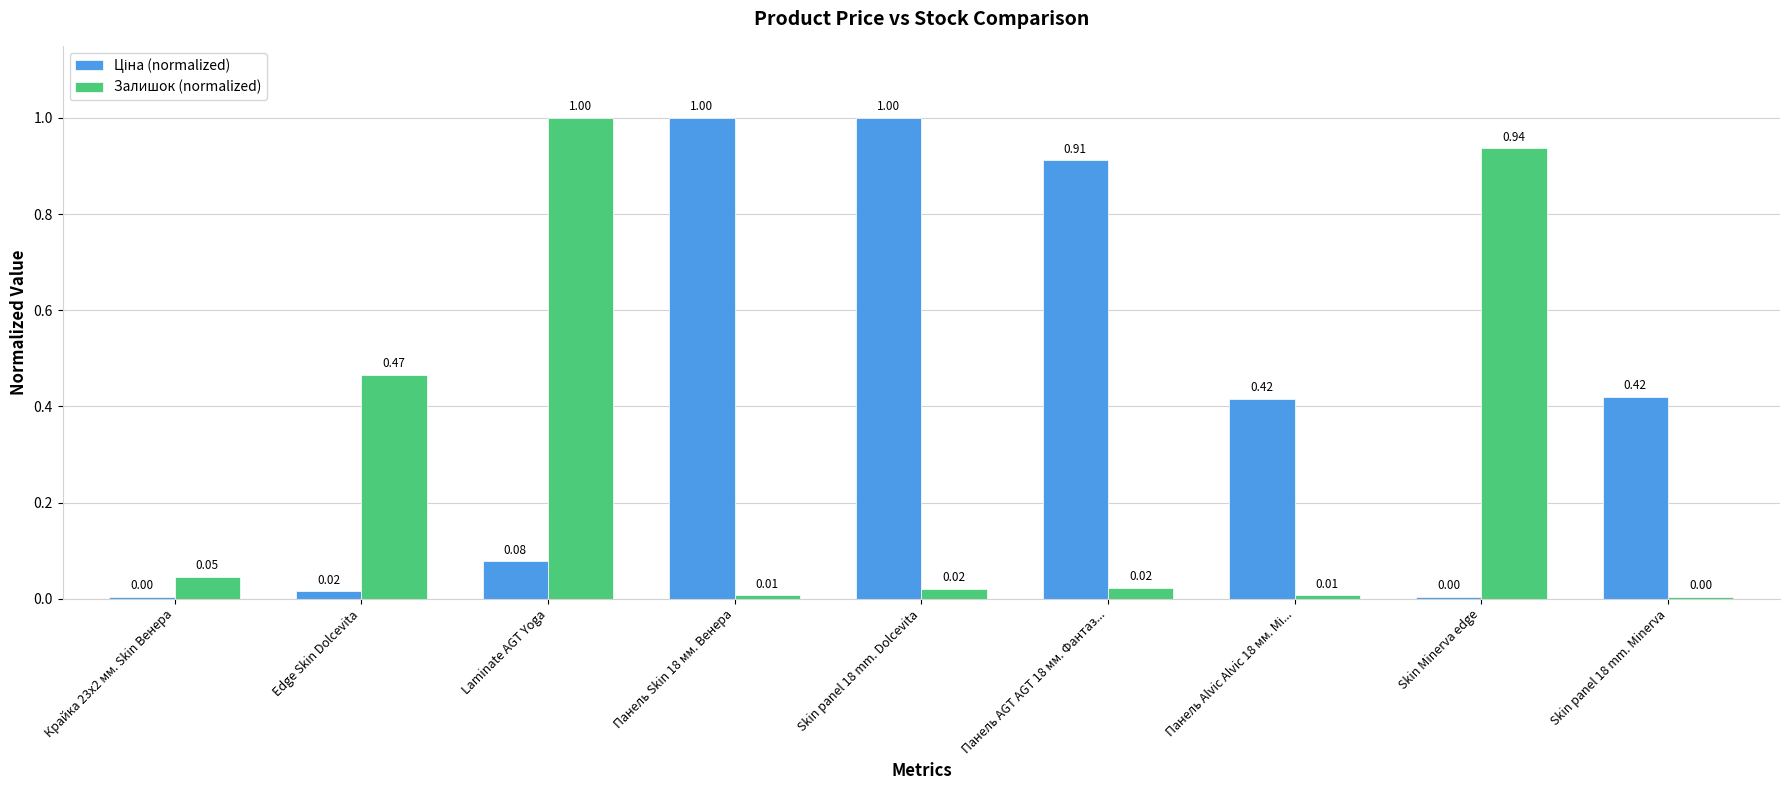

Which series changed the most between Edge Skin Dolcevita and Laminate AGT Yoga?

Залишок (normalized)